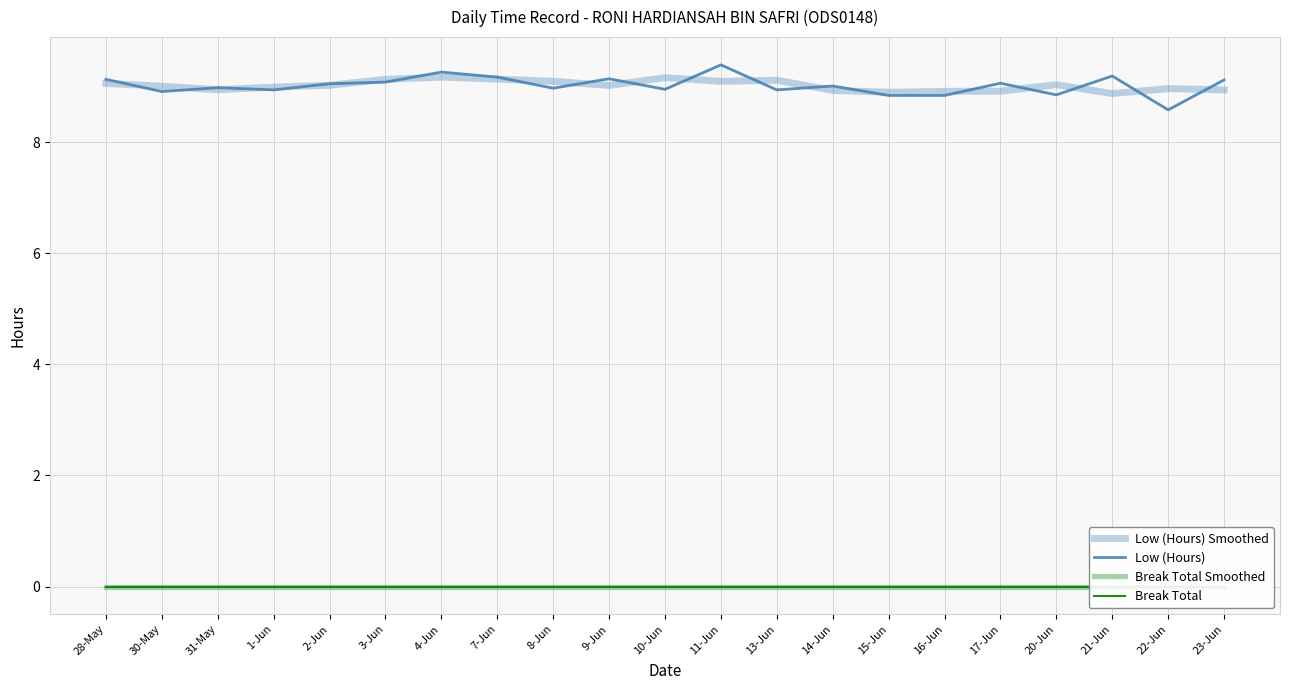

Which has a higher value, 20-Jun or 13-Jun?

13-Jun